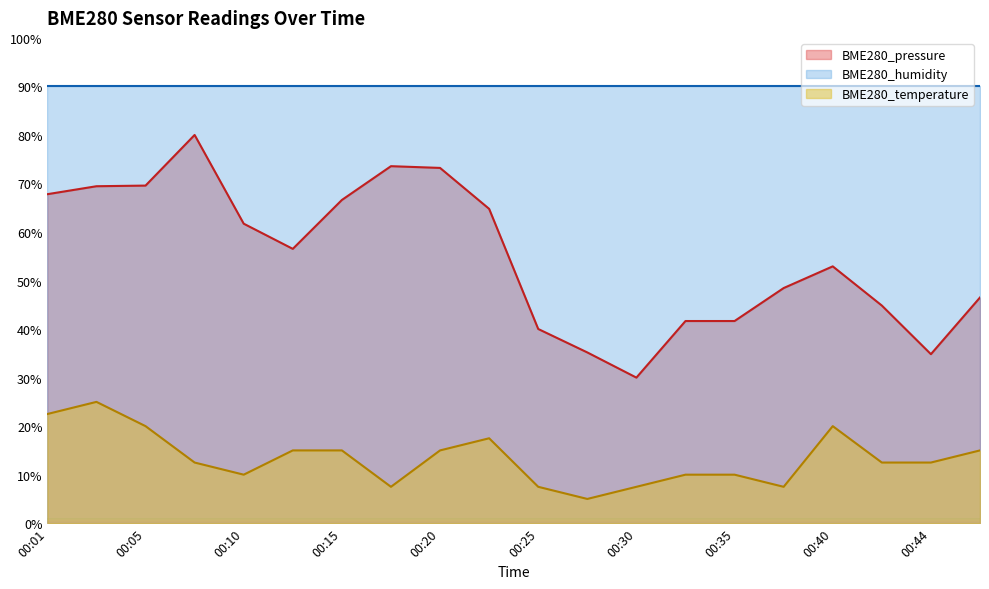

The value of BME280_temperature at 00:08 is 20.3. True or false?

False